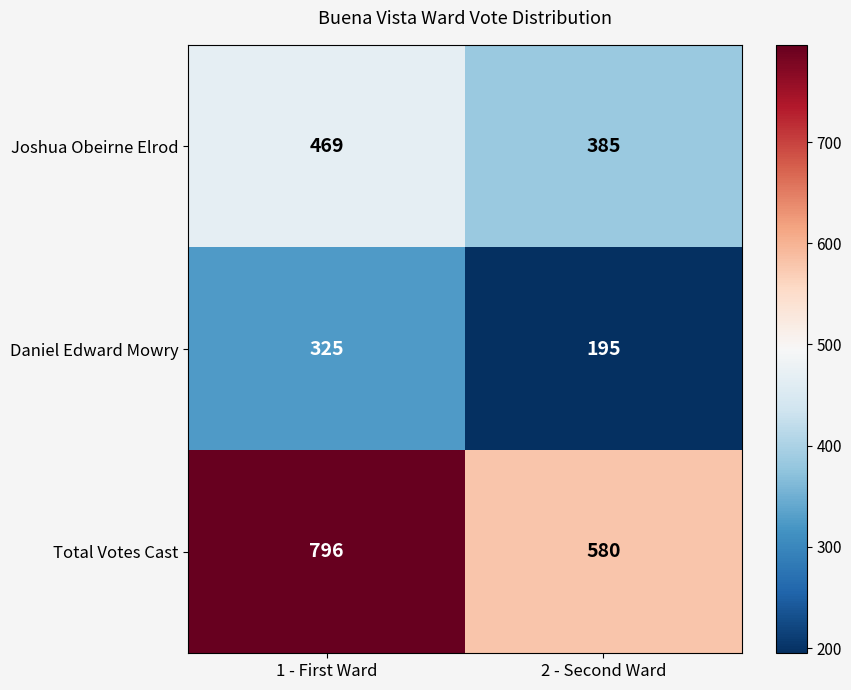

What is the sum of all Total Votes Cast values?

1376